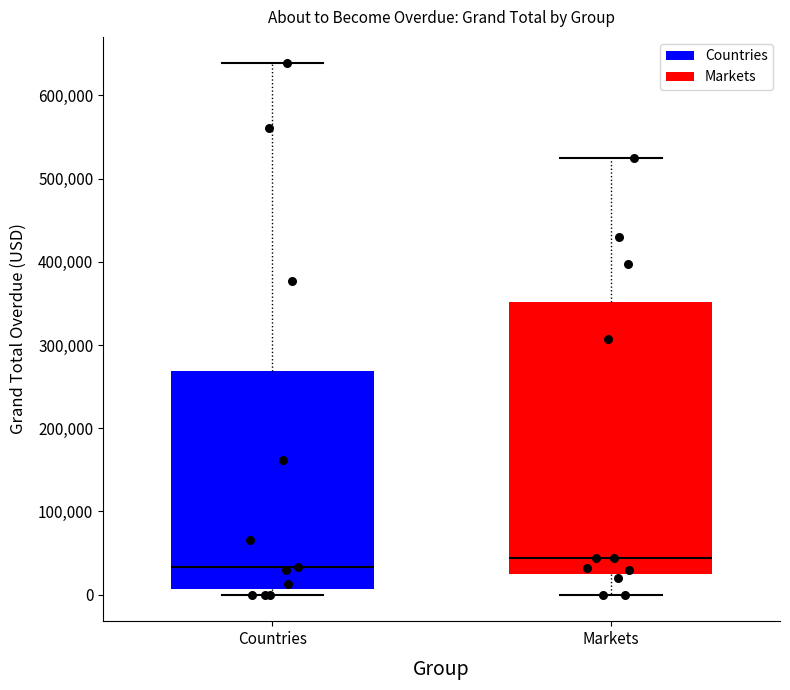

Which box is the tallest, from its lower edge to its upper edge?

Markets